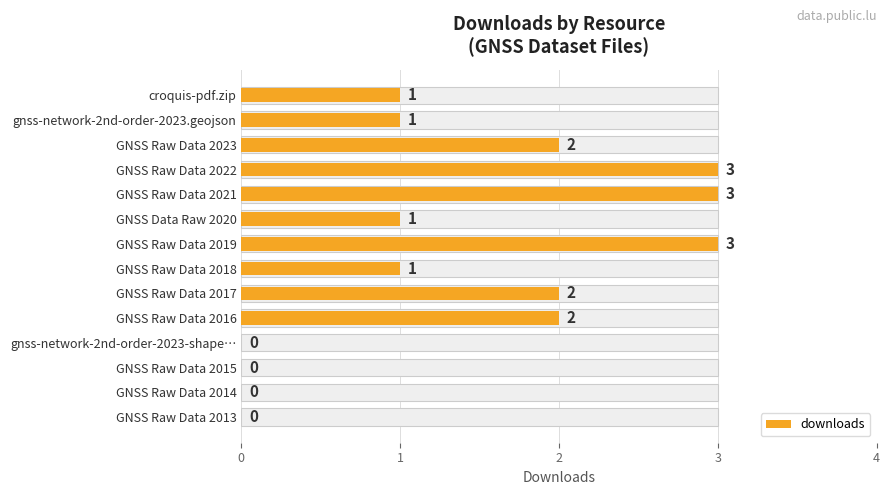

What is the value of the 7th bar from the left?

3